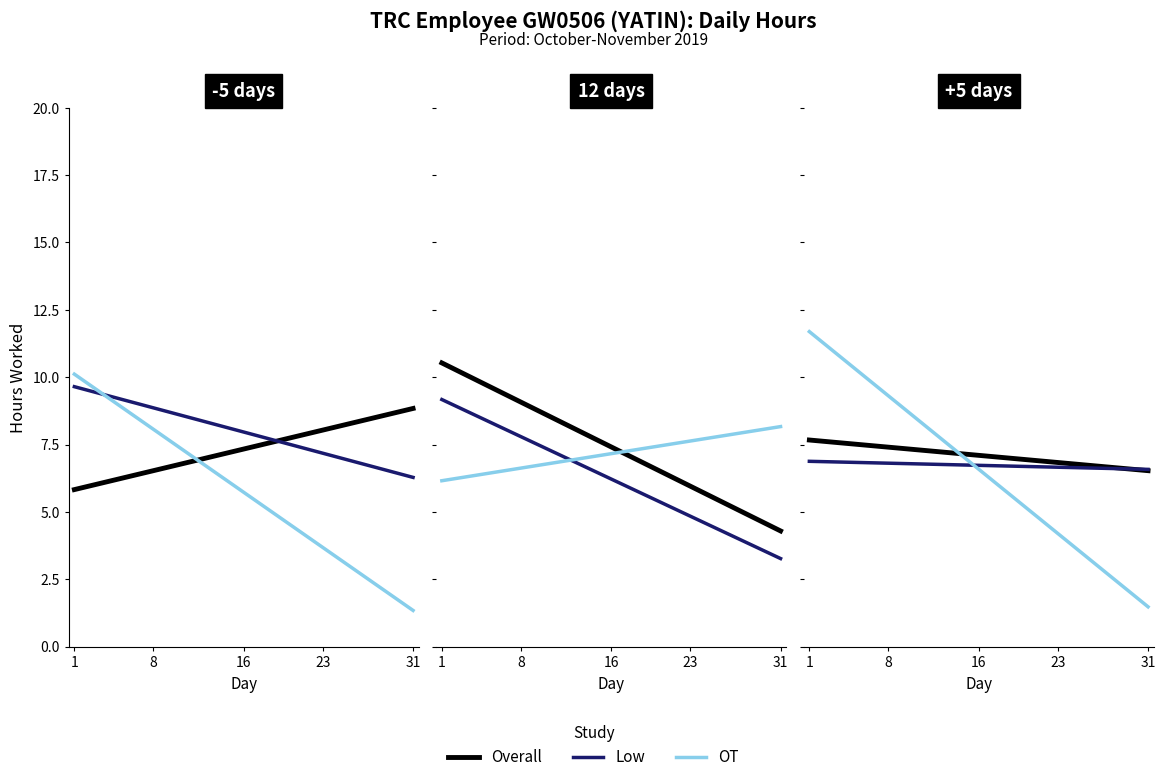

How many values in Overall are above zero?

12